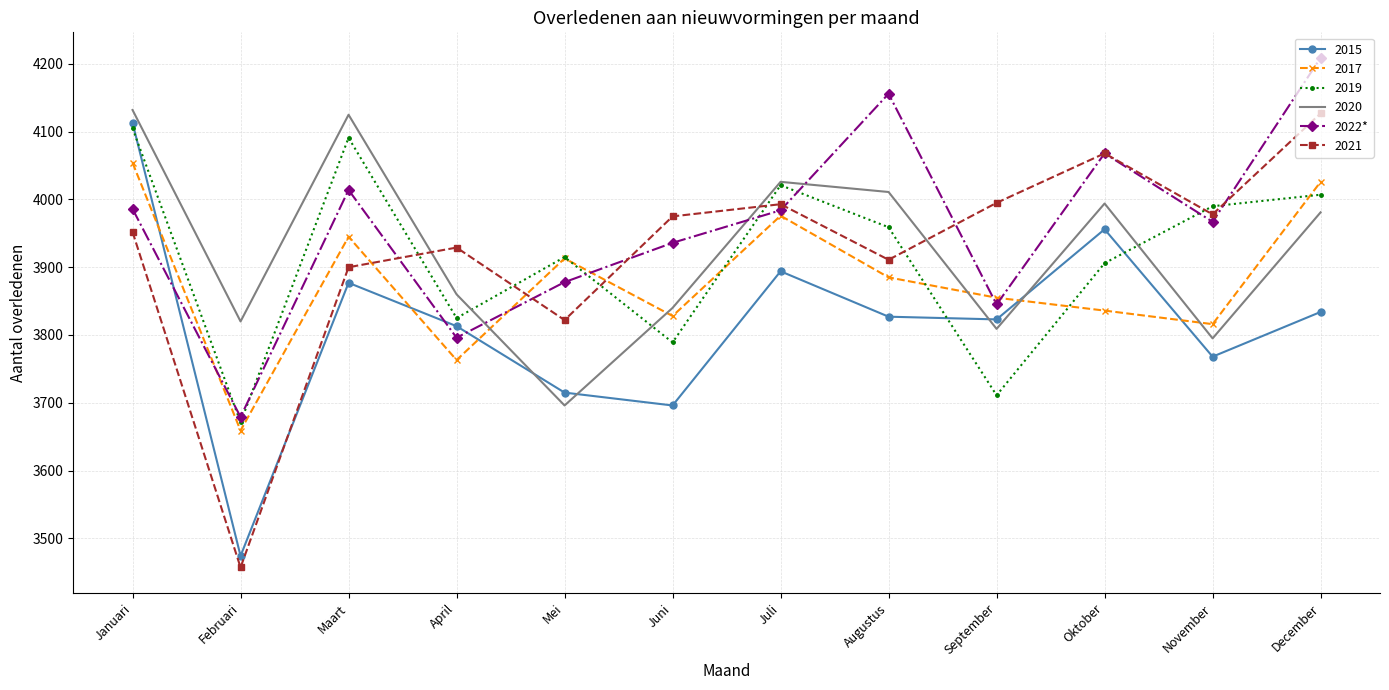

Between Januari and Oktober, which series saw the biggest shift?

2017